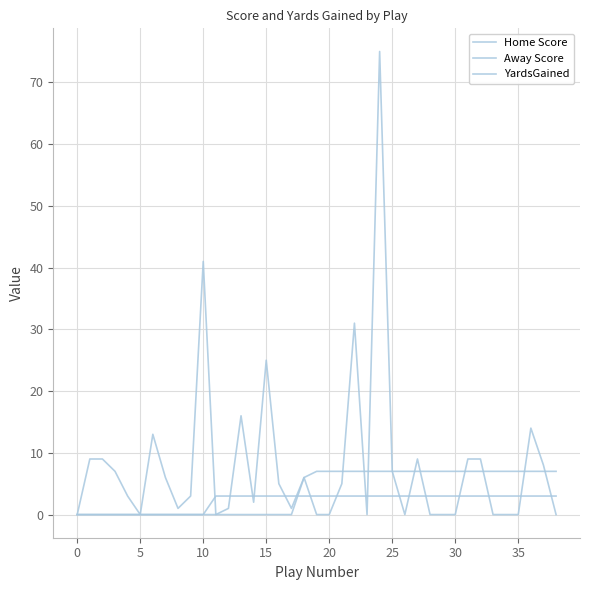

Does the chart have visible grid lines?

Yes